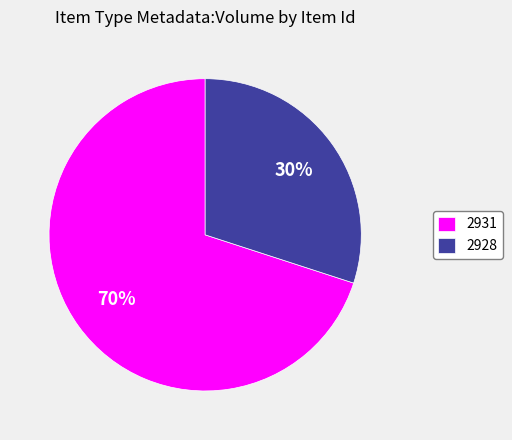

What is the majority slice?

2931